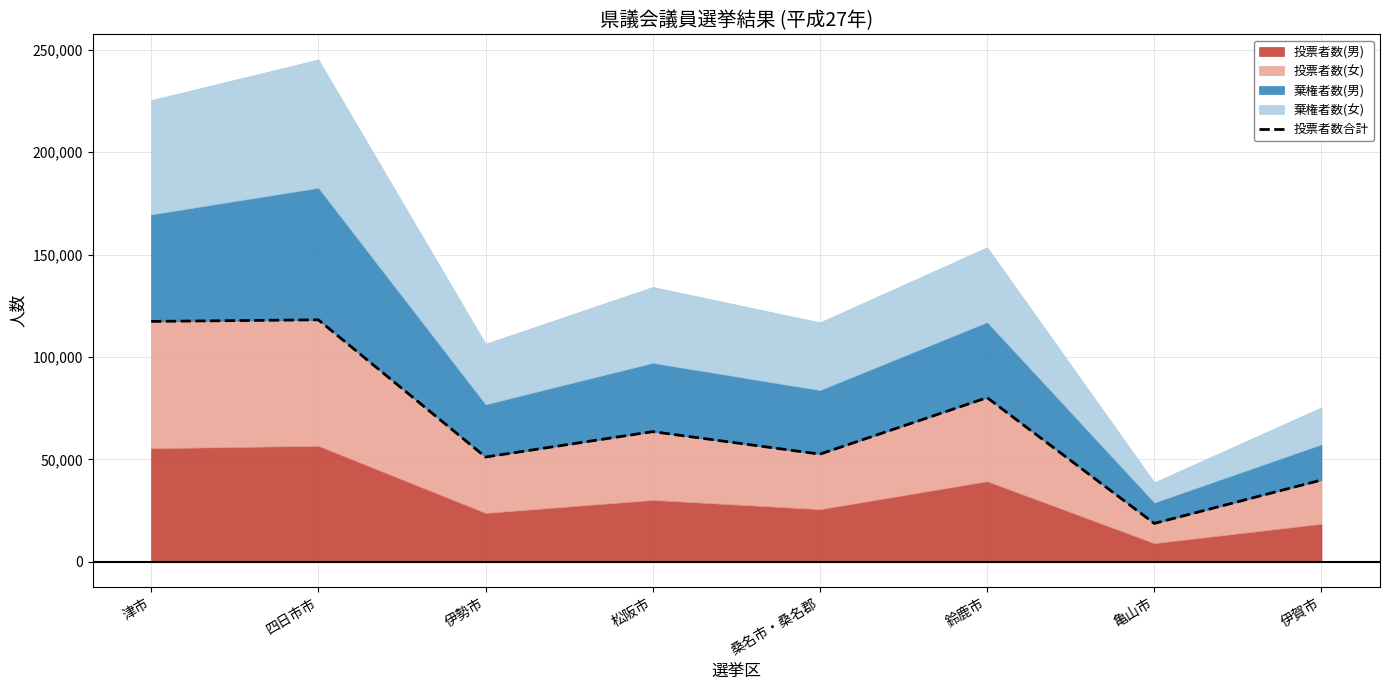

How many interior local valleys (lower than both neighbors) does the data have?

3